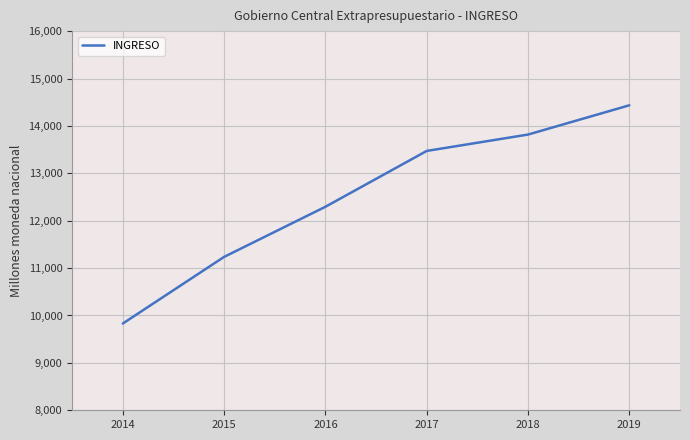

Which label corresponds to the largest value in the chart?

2019